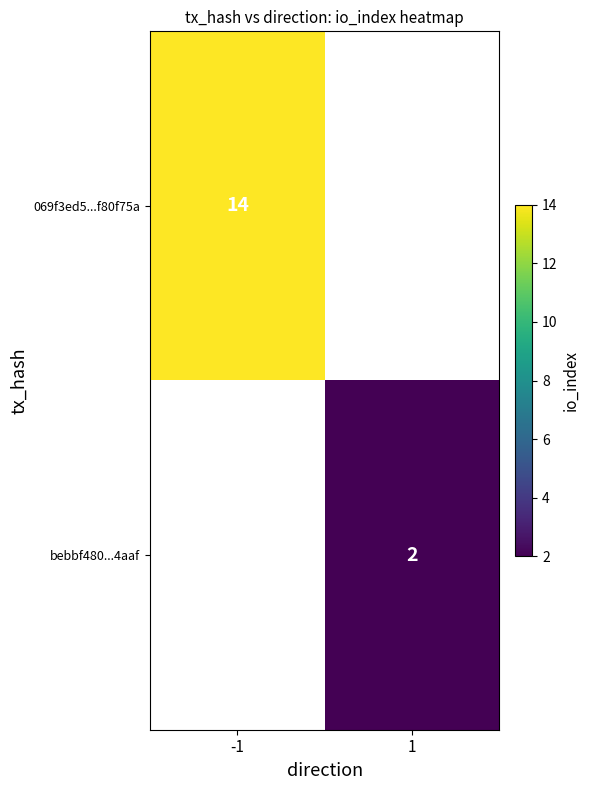

Is the value of bebbf480...4aaf at 1 greater than the value of 069f3ed5...f80f75a at -1?

No